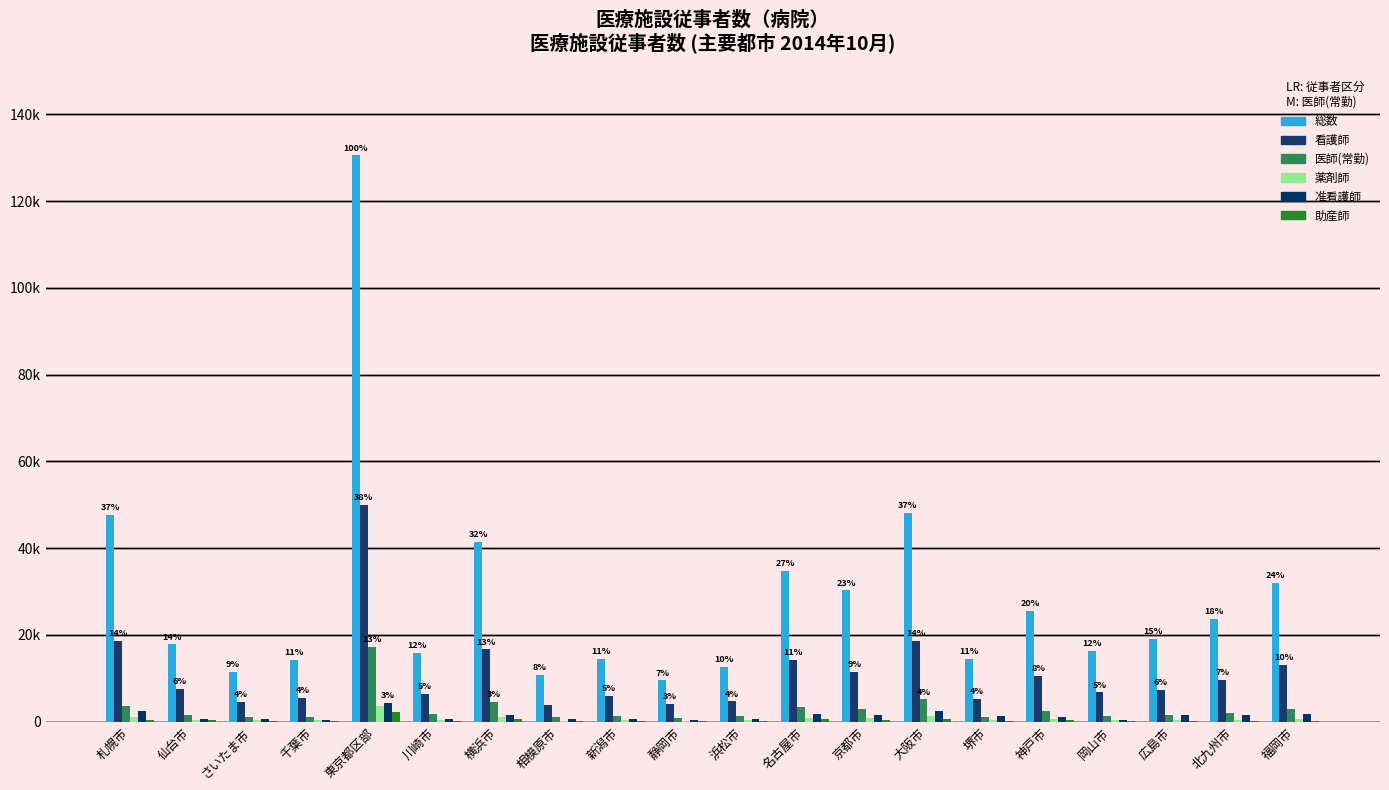

What is the value of the 薬剤師 bar at the 4th from the left?

359.4